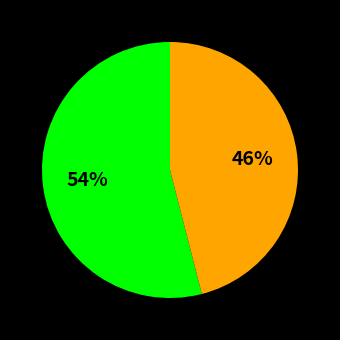

How many segments does this pie chart have?

2